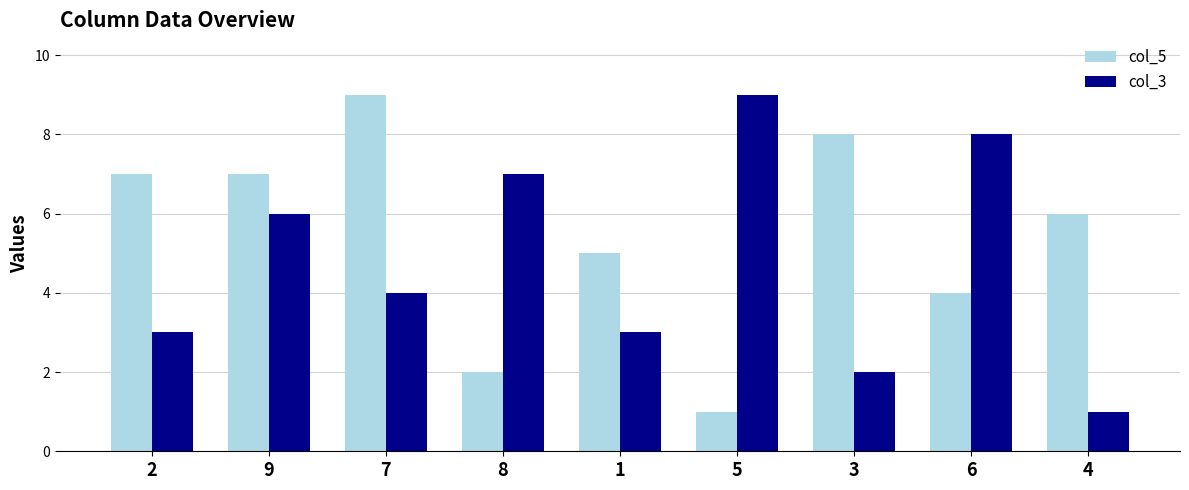

What is the maximum value shown in the chart?

9